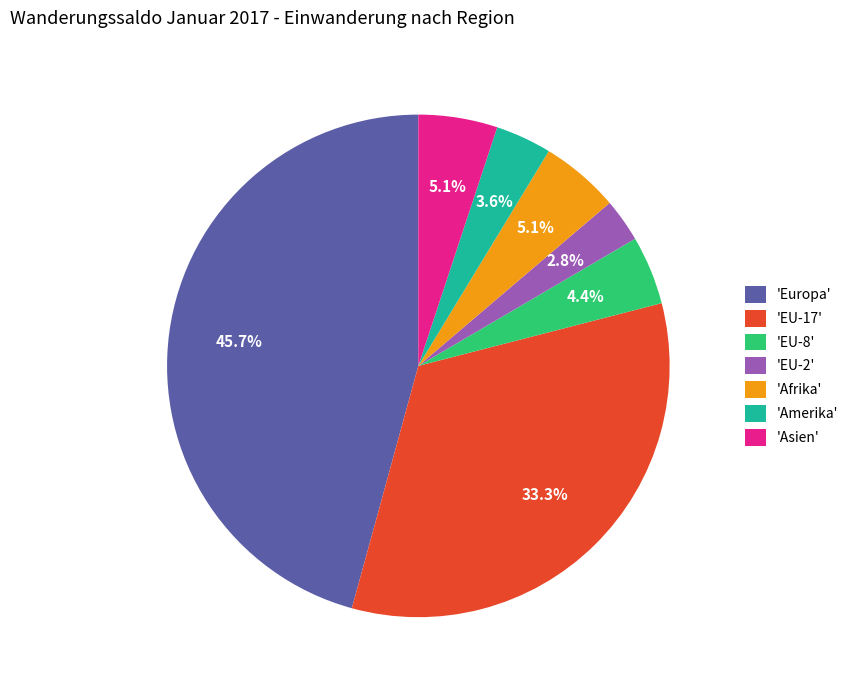

Which slice is the largest?

'Europa'